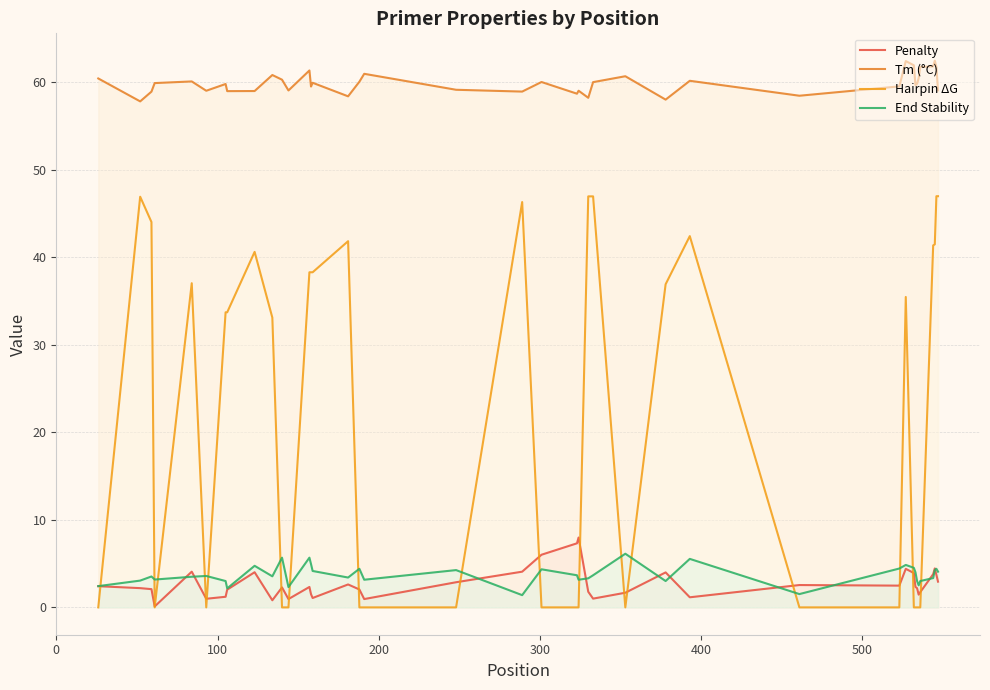

True or false: Tm (°C) and Hairpin ΔG cross at least once.

False